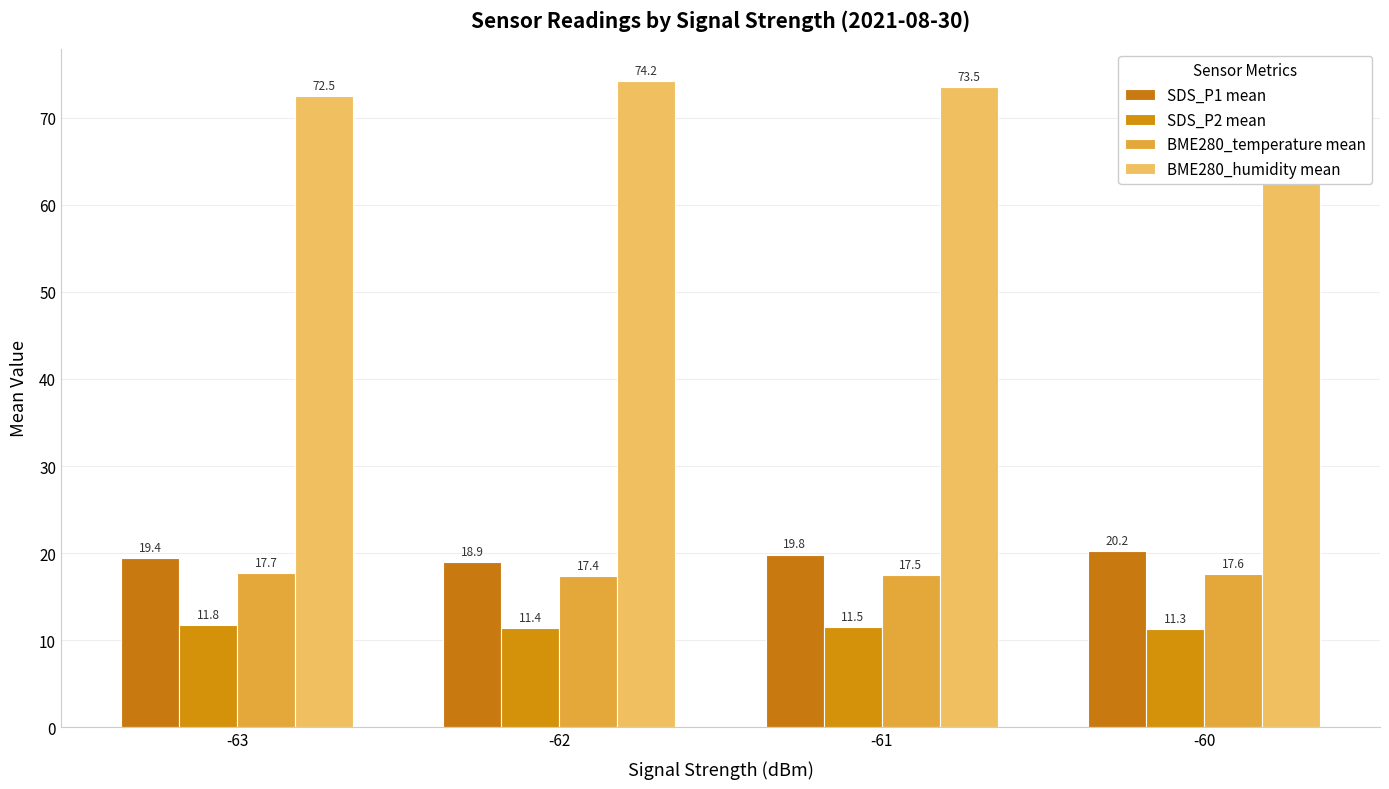

How many bars are there in each group?

4